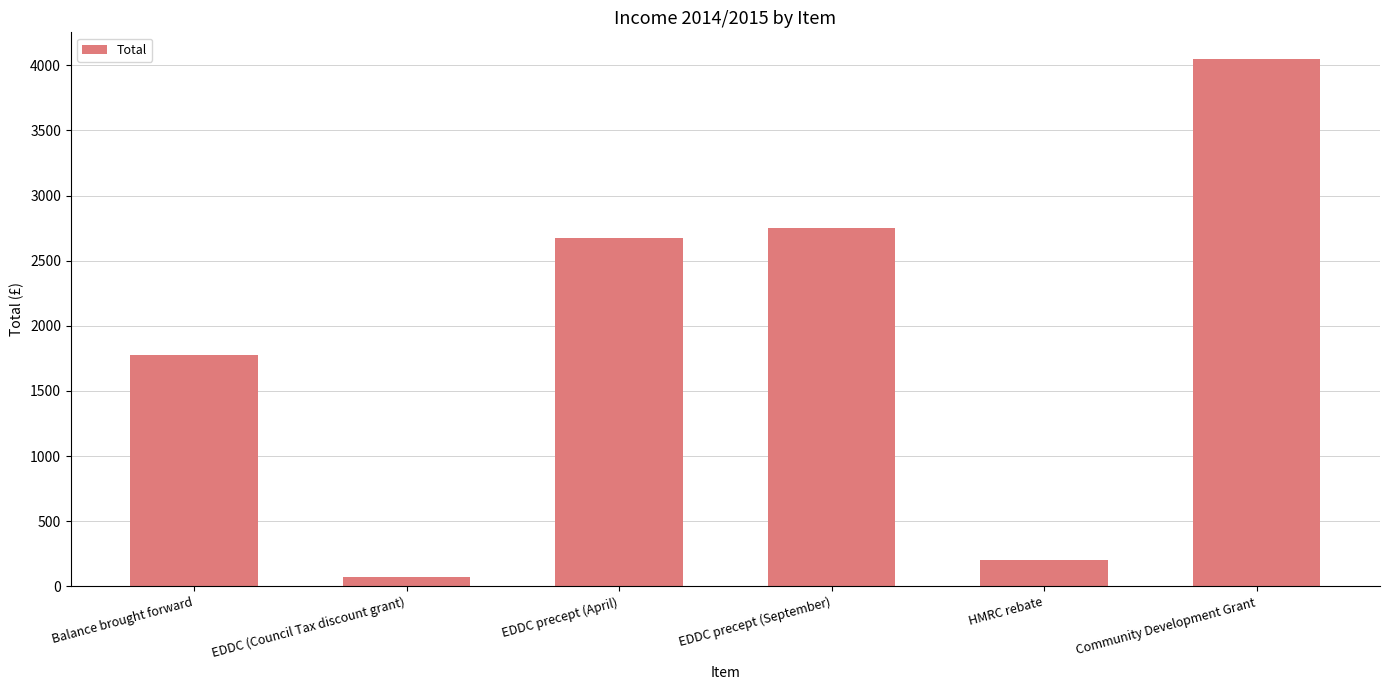

What is the difference between the maximum and second lowest values?

3850.4